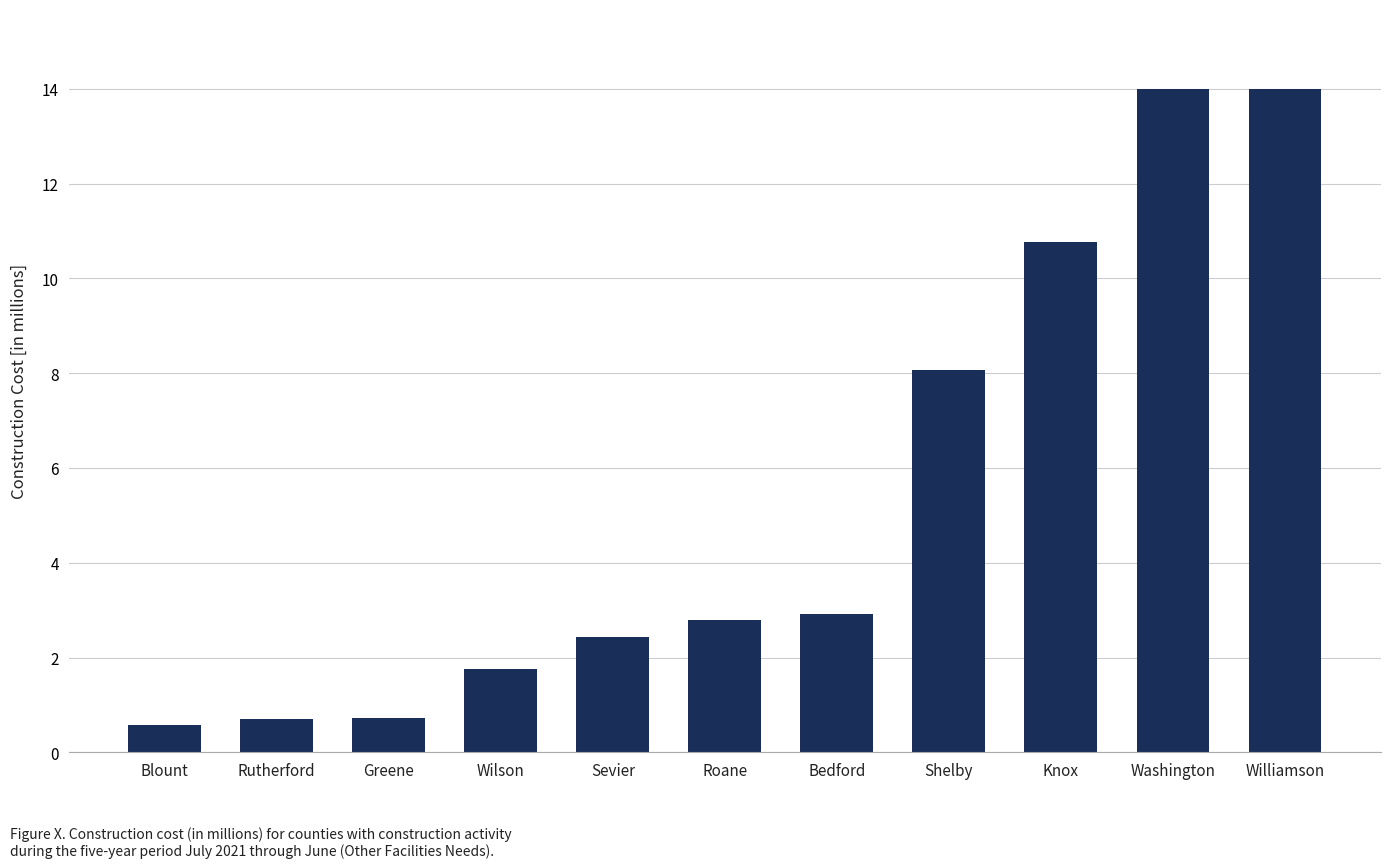

The value at Williamson is 14.0. True or false?

True